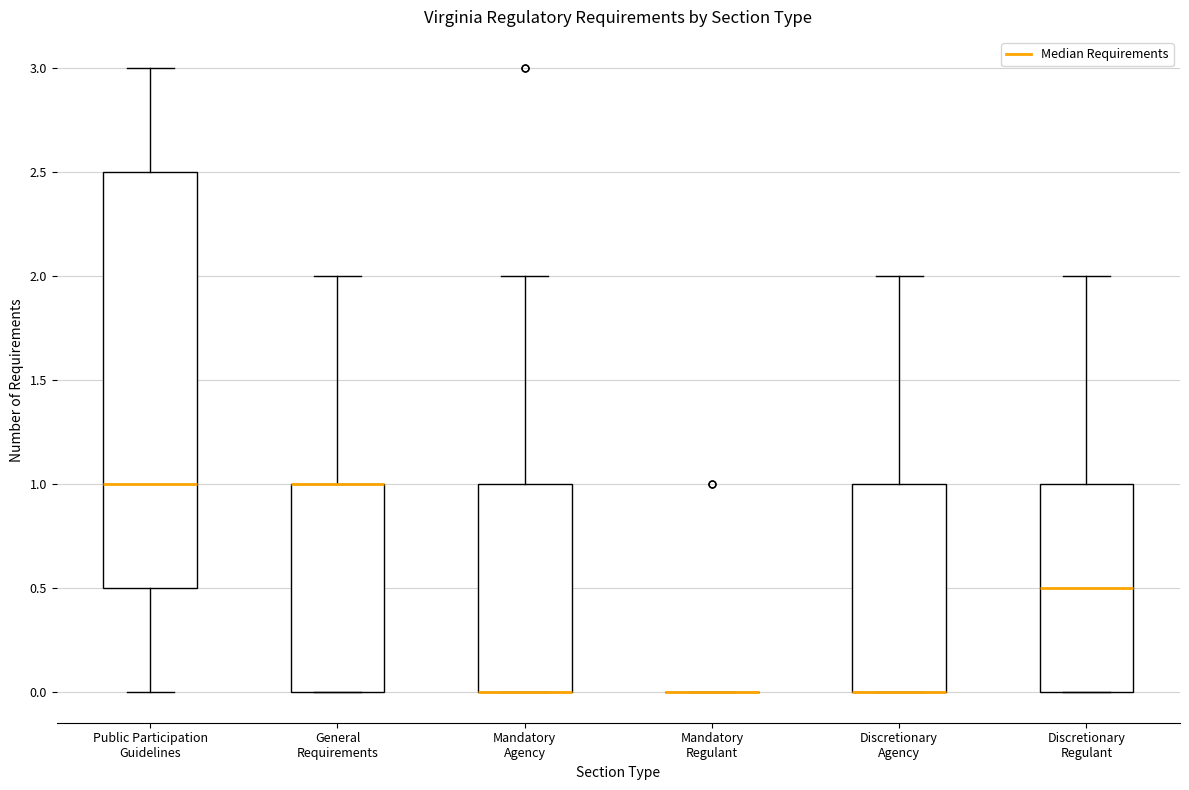

Reading left to right, read every box against the y-axis: the position of its median line, the range the box covers, and the ends of its whiskers. The values are not printed on the chart, so give them approximately, as read against the axis.

Public Participation Guidelines: median 1.0, box 0.5 to 2.5, whiskers 0.0 to 3.0
General Requirements: median 1.0 (drawn on the box's upper edge), box 0.0 to 1.0, whiskers 0.0 to 2.0
Mandatory Agency: median 0.0 (drawn on the box's lower edge), box 0.0 to 1.0, whiskers 0.0 to 2.0
Mandatory Regulant: box collapsed to a line at 0.0, whiskers 0.0 to 0.0
Discretionary Agency: median 0.0 (drawn on the box's lower edge), box 0.0 to 1.0, whiskers 0.0 to 2.0
Discretionary Regulant: median 0.5, box 0.0 to 1.0, whiskers 0.0 to 2.0